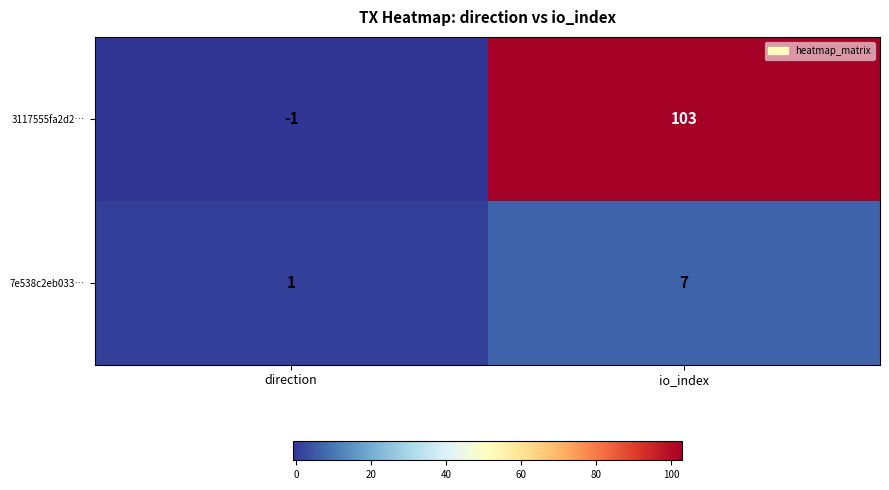

At how many categories does at least one series exceed 37?

1